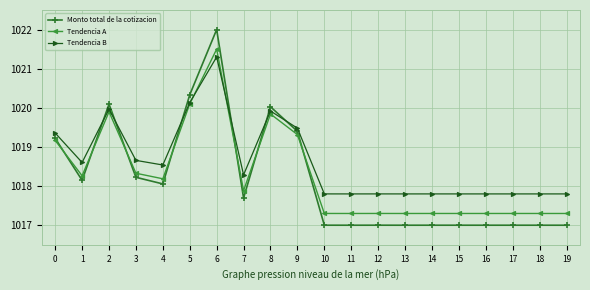

At which category does the chart reach its peak across all series?

6